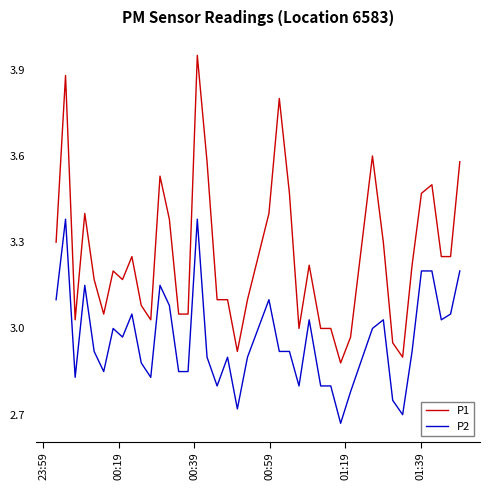

List the series in order of their overall mean, lowest first.

P2, P1